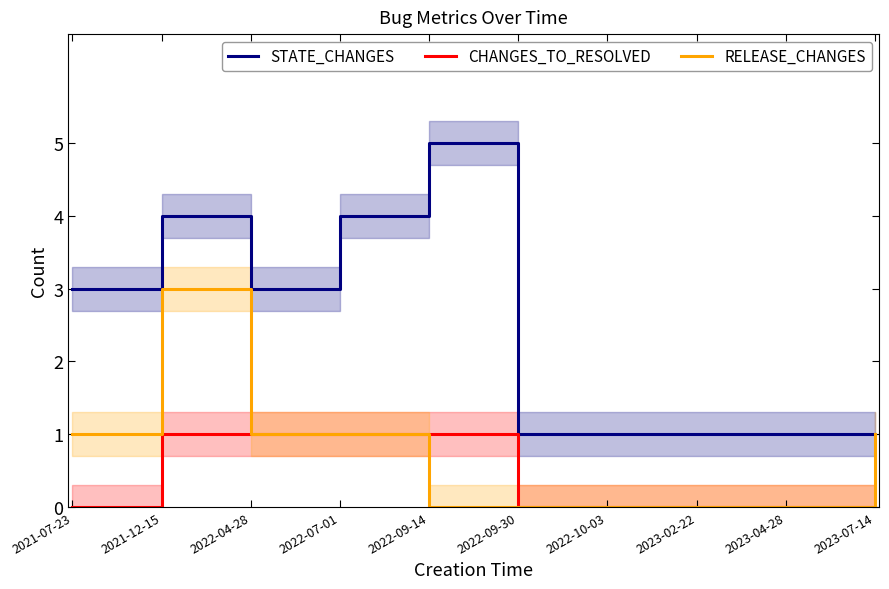

Rank the categories by CHANGES_TO_RESOLVED value from highest to lowest.

2021-12-15, 2022-04-28, 2022-07-01, 2022-09-14, 2021-07-23, 2022-09-30, 2022-10-03, 2023-02-22, 2023-04-28, 2023-07-14